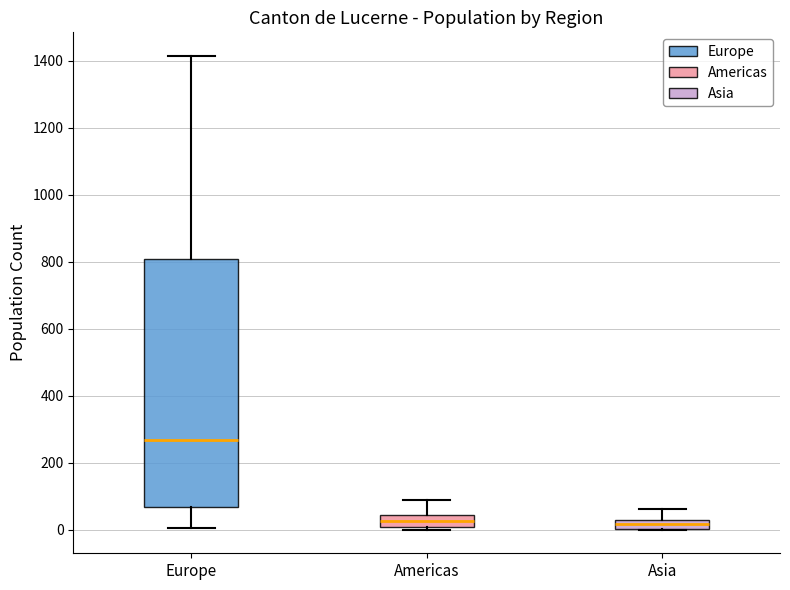

Where is the lower edge of the box for Asia on the y-axis? The values are not printed on the chart, so give them approximately, as read against the axis.

0